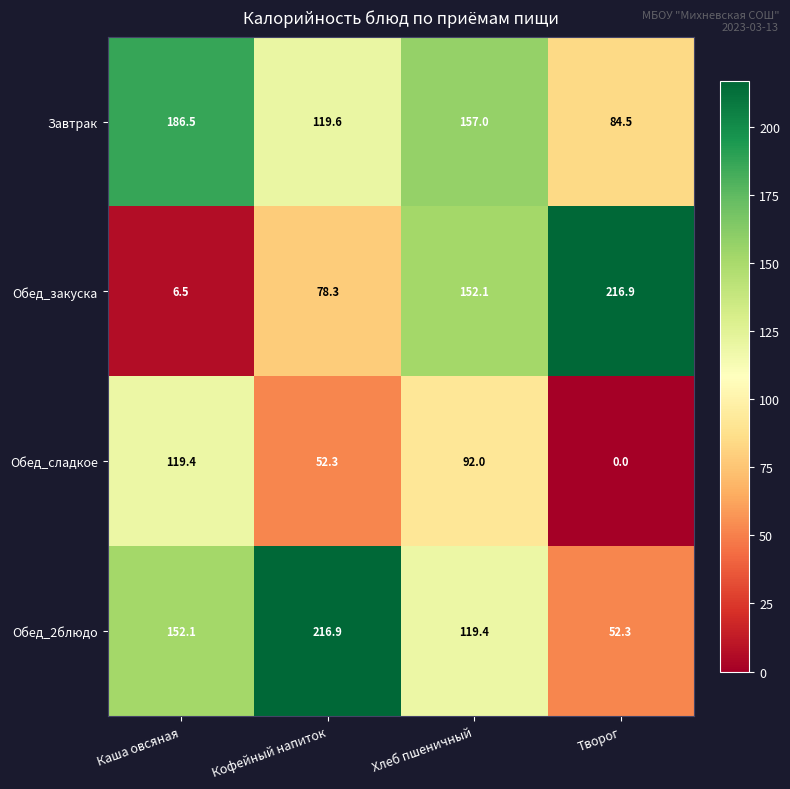

At which label is Завтрак closest to 135?

Кофейный напиток